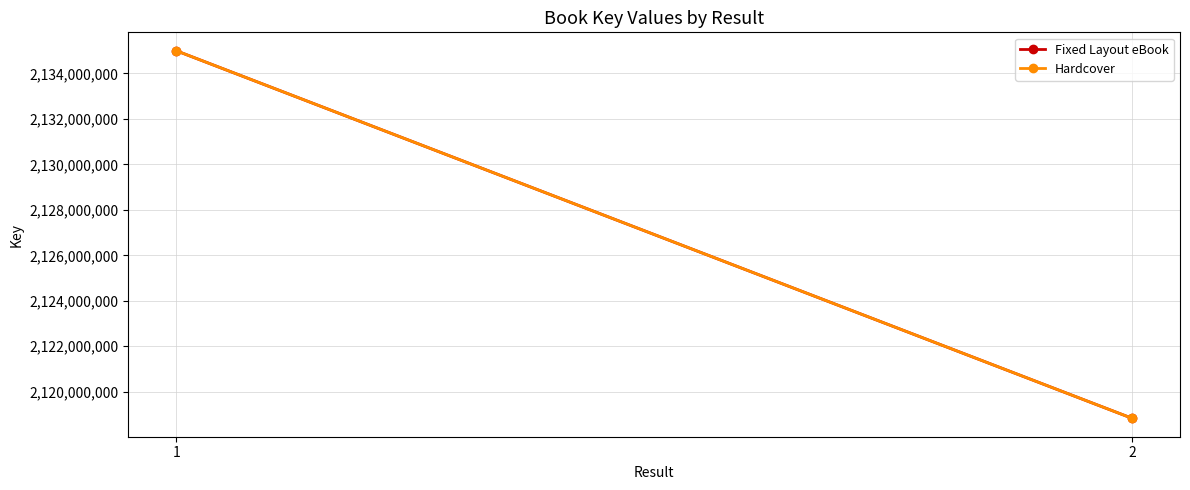

Reading right to left, transcribe all the data shown in this chart.

Fixed Layout eBook: 2=2118828777	1=2135002261
Hardcover: 2=2118828777	1=2135002261